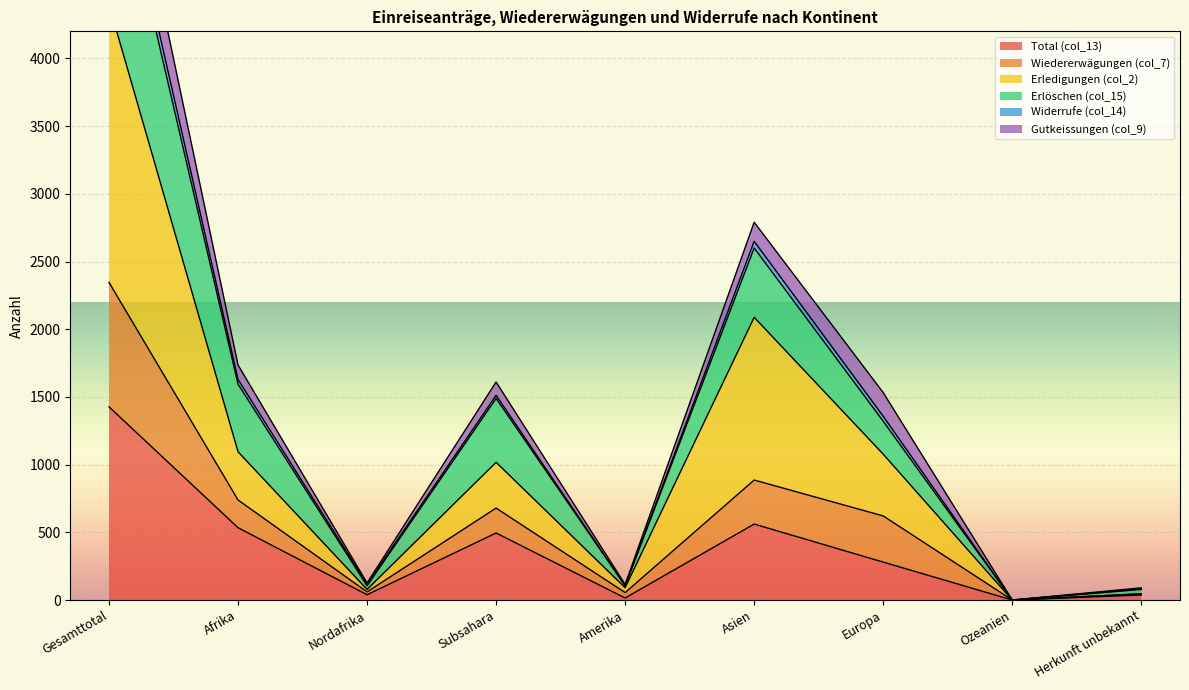

True or false: Total (col_13) has a value of -866 at Ozeanien.

False